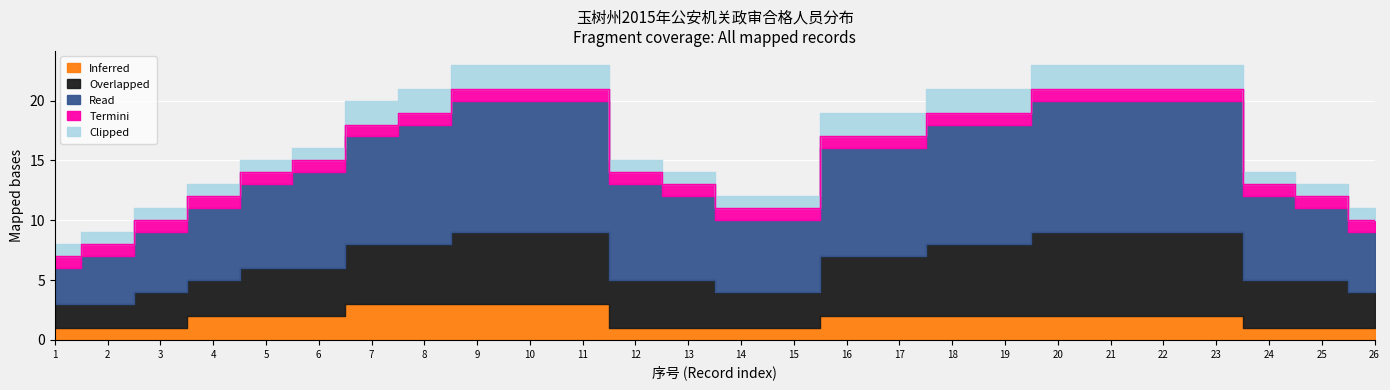

The Read series shows 5 at 26. True or false?

True